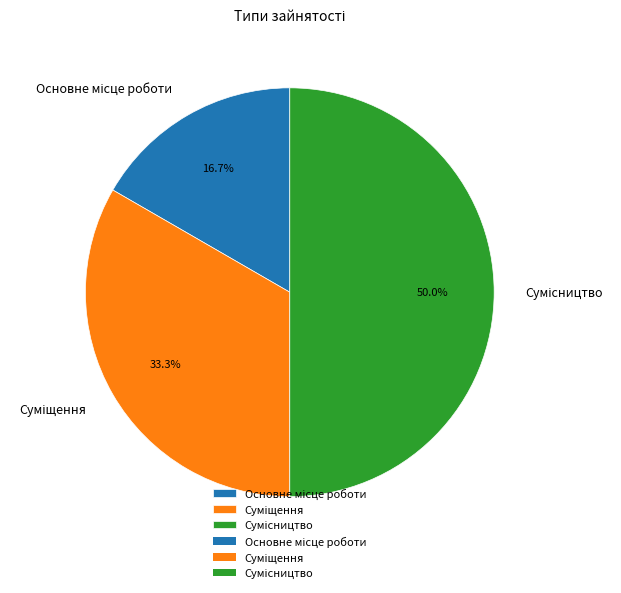

Rank the categories by value from lowest to highest.

Основне місце роботи, Суміщення, Сумісництво